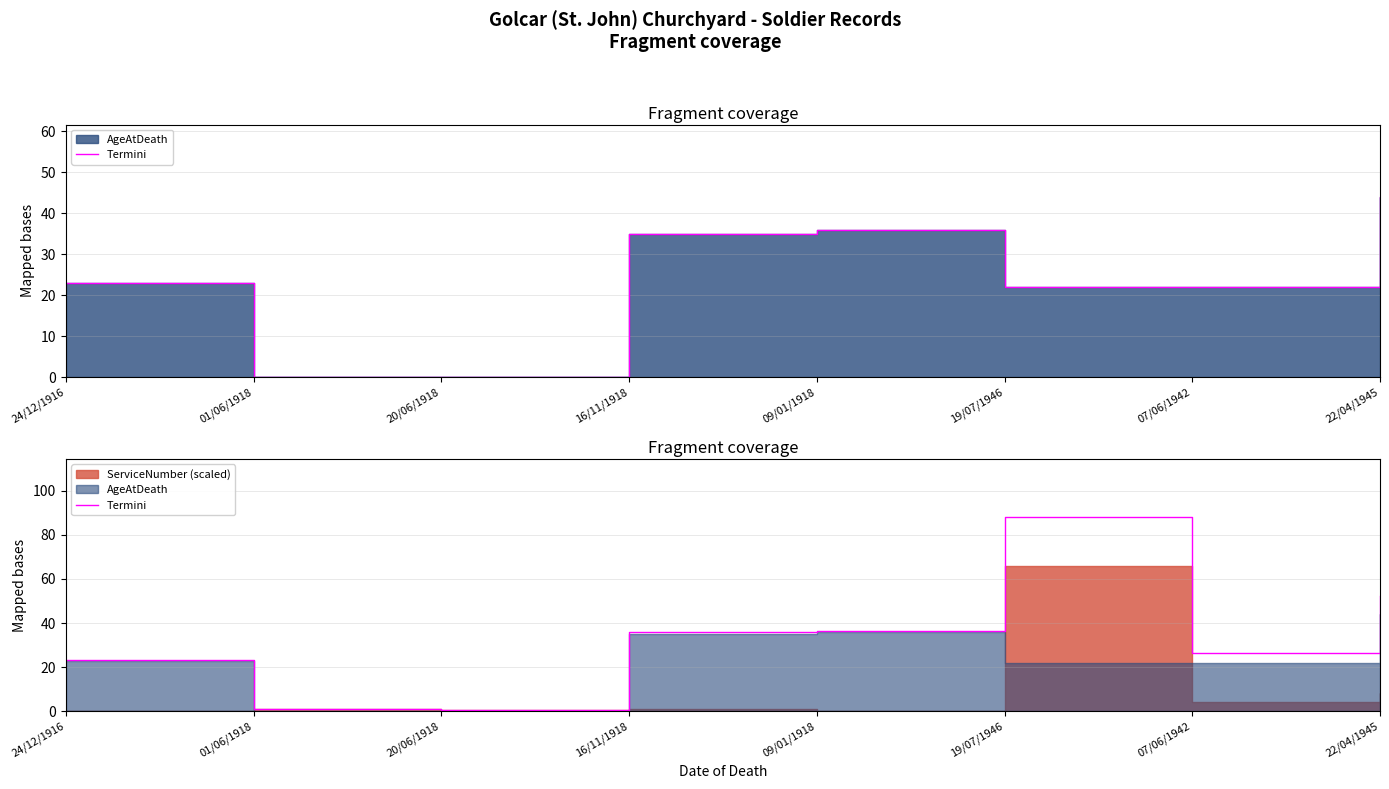

True or false: the data shows 19.0 at 09/01/1918.

False